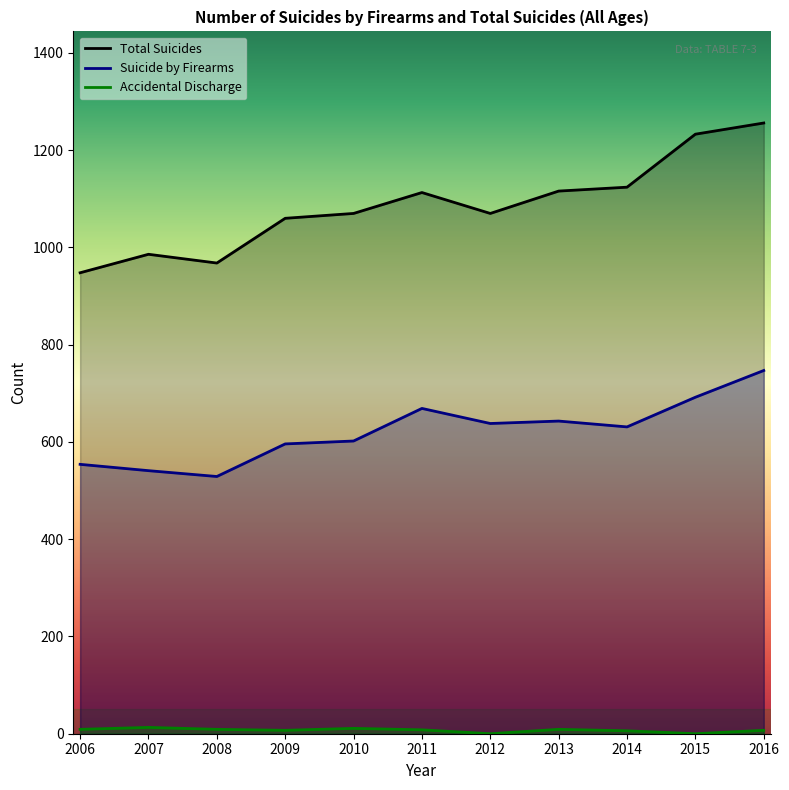

Which series changed the most between 2006 and 2010?

Total Suicides